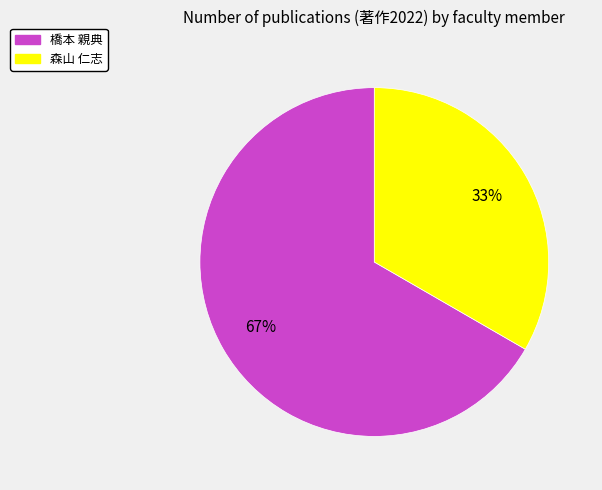

Count the number of slices in the pie.

2